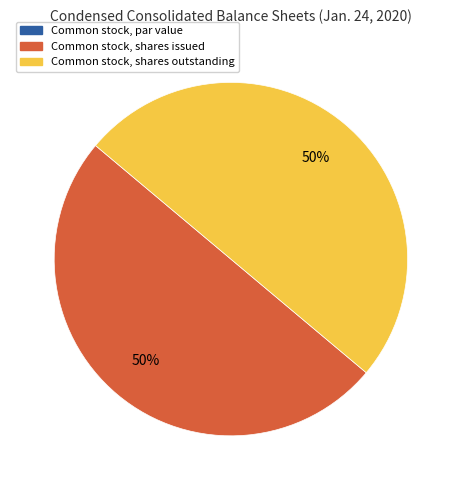

Is the sum of Common stock, shares issued and Common stock, shares outstanding greater than half?

Yes